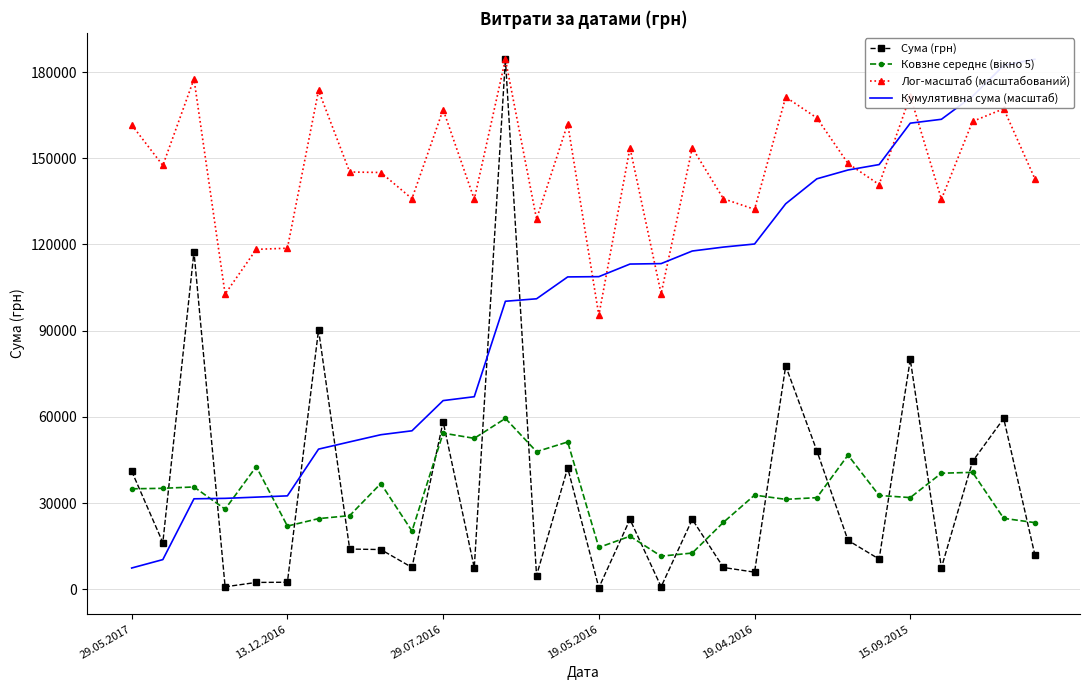

Which category has the highest value in the Лог-масштаб (масштабований) series?

12